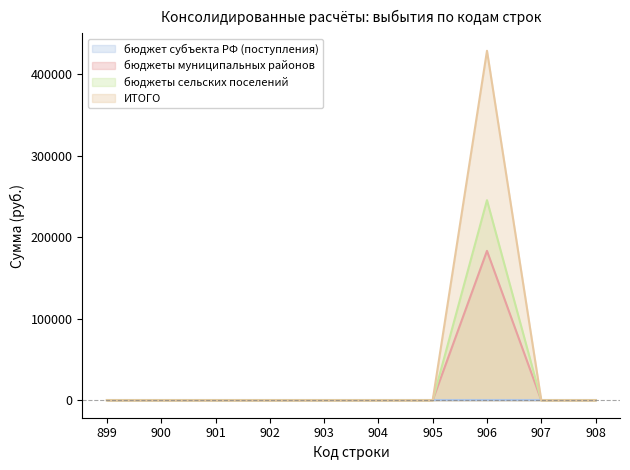

What is the difference between the maximum and minimum values in the ИТОГО series?

428965.8